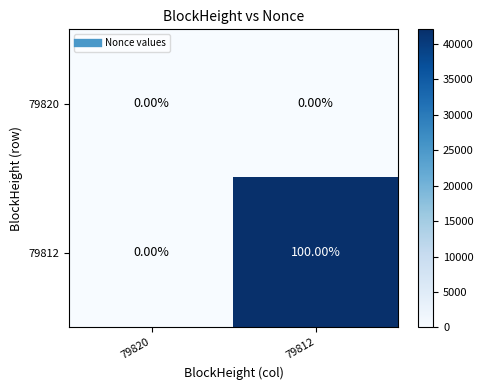

List the series in order of their peak value, highest first.

79812, 79820